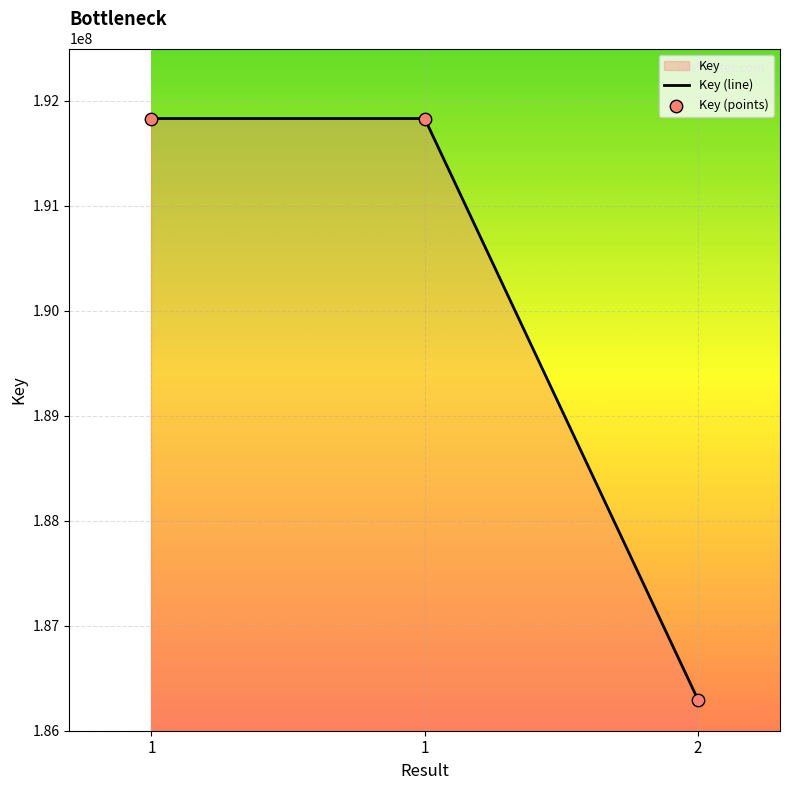

Approximately how many times larger is the value at 1 compared to 1?

1.0